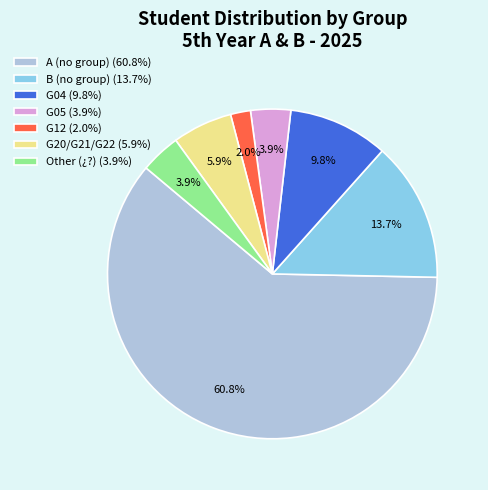

Between Other (¿?) (3.9%) and B (no group) (13.7%), which is larger?

B (no group) (13.7%)